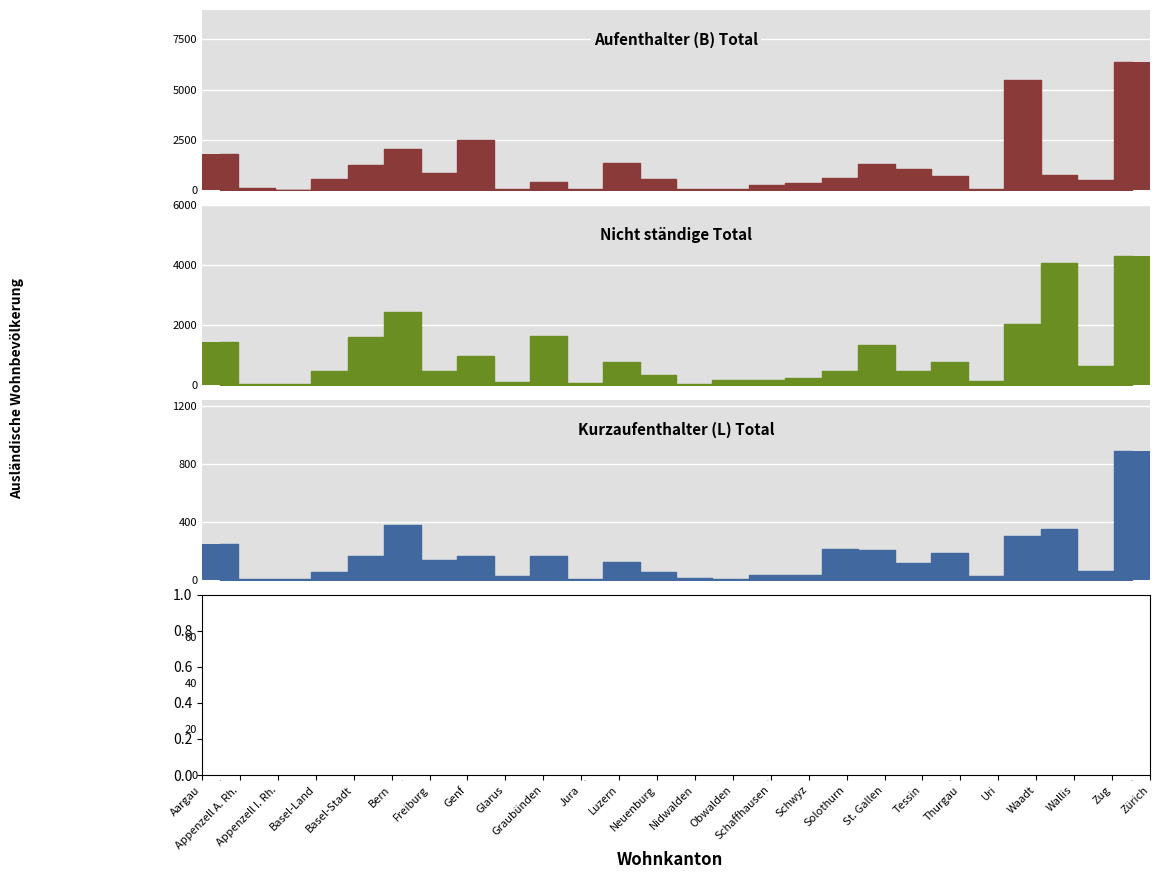

The Niedergelassene (C) Total series shows 15 at 17. True or false?

False